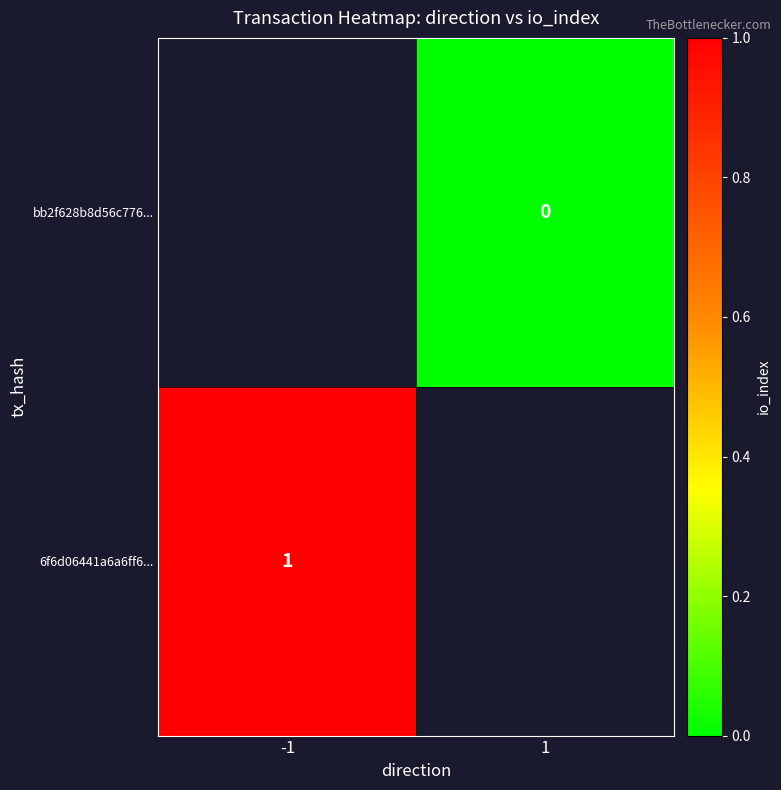

The 6f6d06441a6a6ff6... series shows 1 at -1. True or false?

True